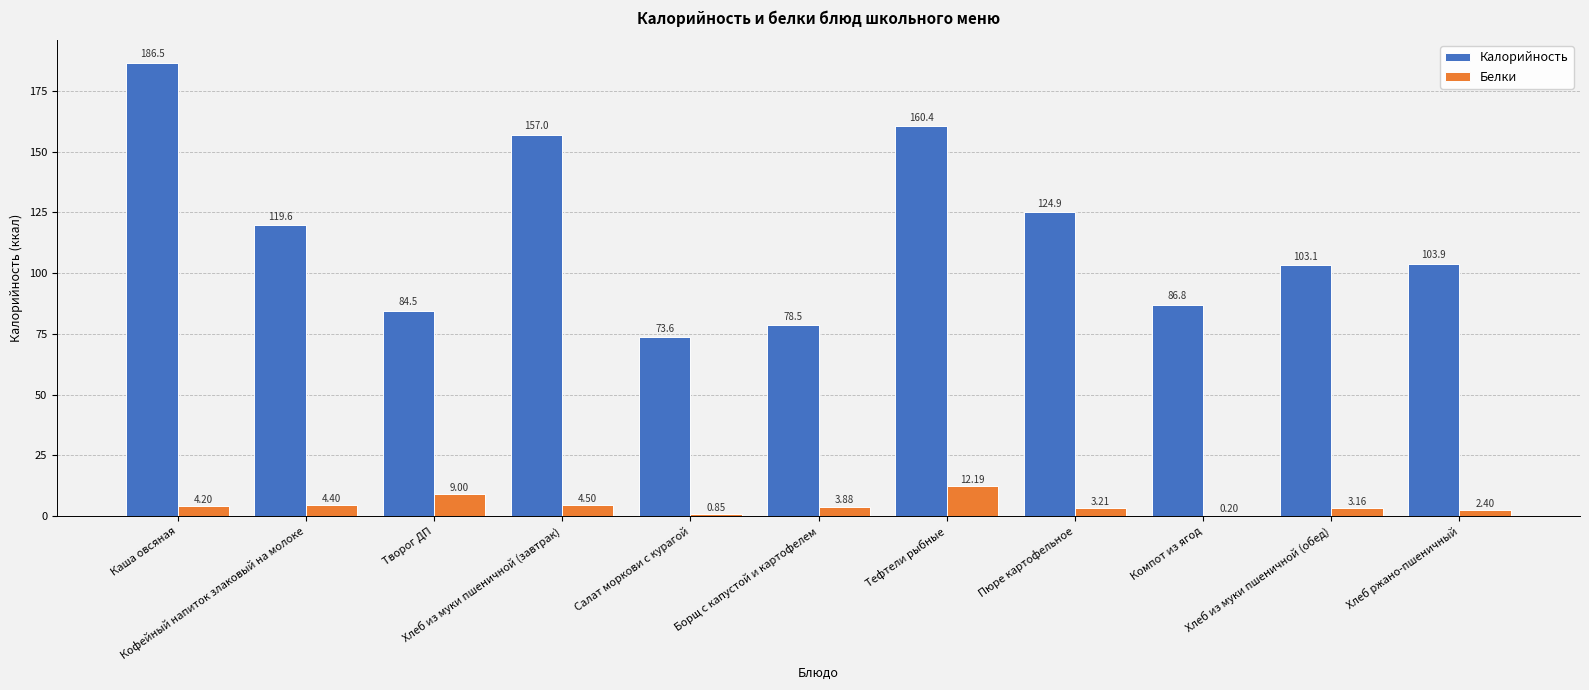

True or false: Калорийность has a value of 25.6 at Пюре картофельное.

False